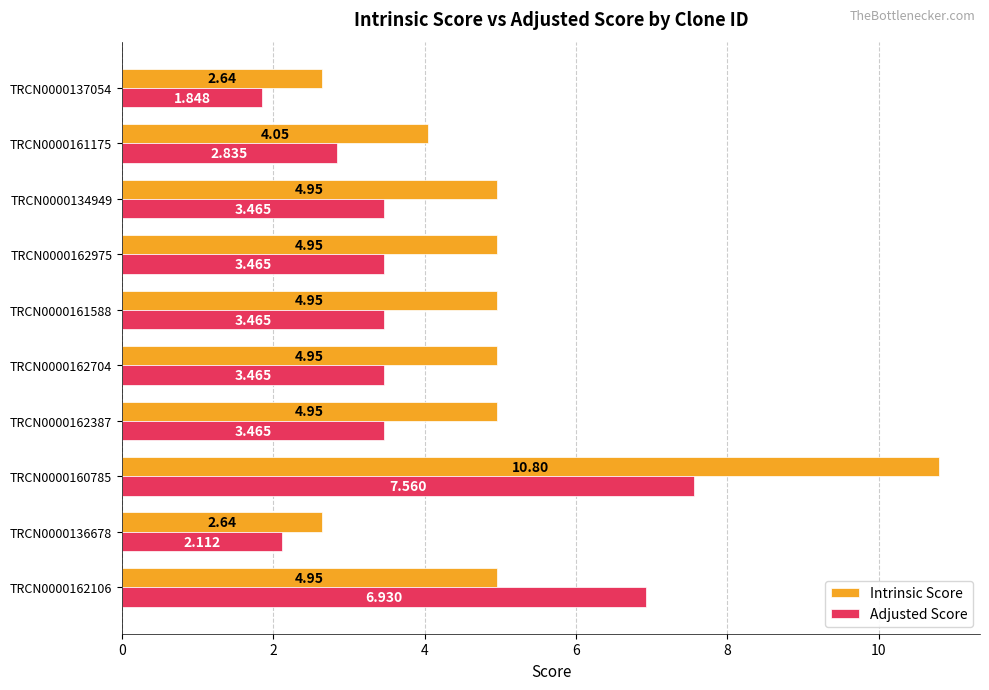

Rank the series by their maximum value, from lowest to highest.

Adjusted Score, Intrinsic Score